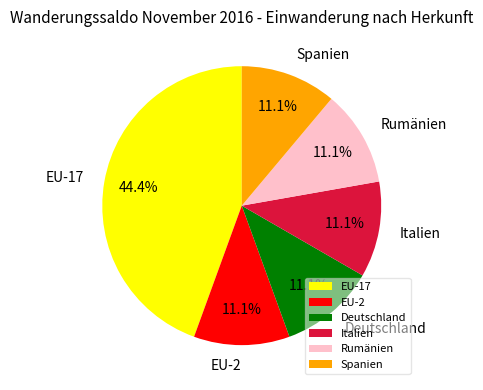

What percentage is NOT represented by EU-17?

55.6%